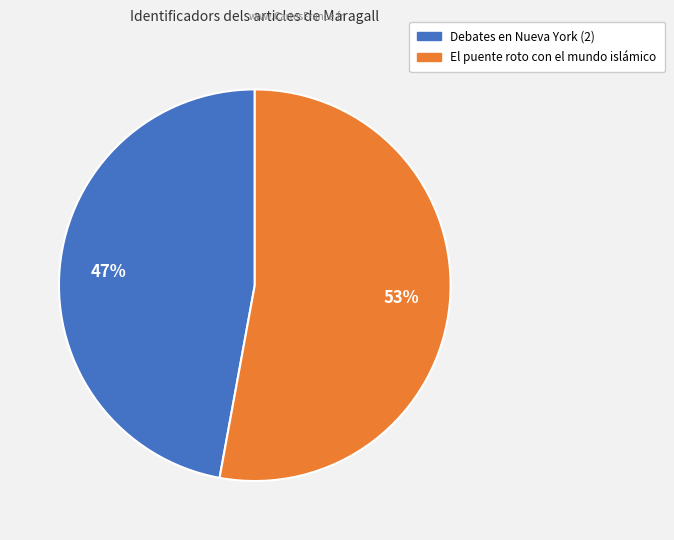

Is the sum of El puente roto con el mundo islámico and Debates en Nueva York (2) greater than half?

Yes